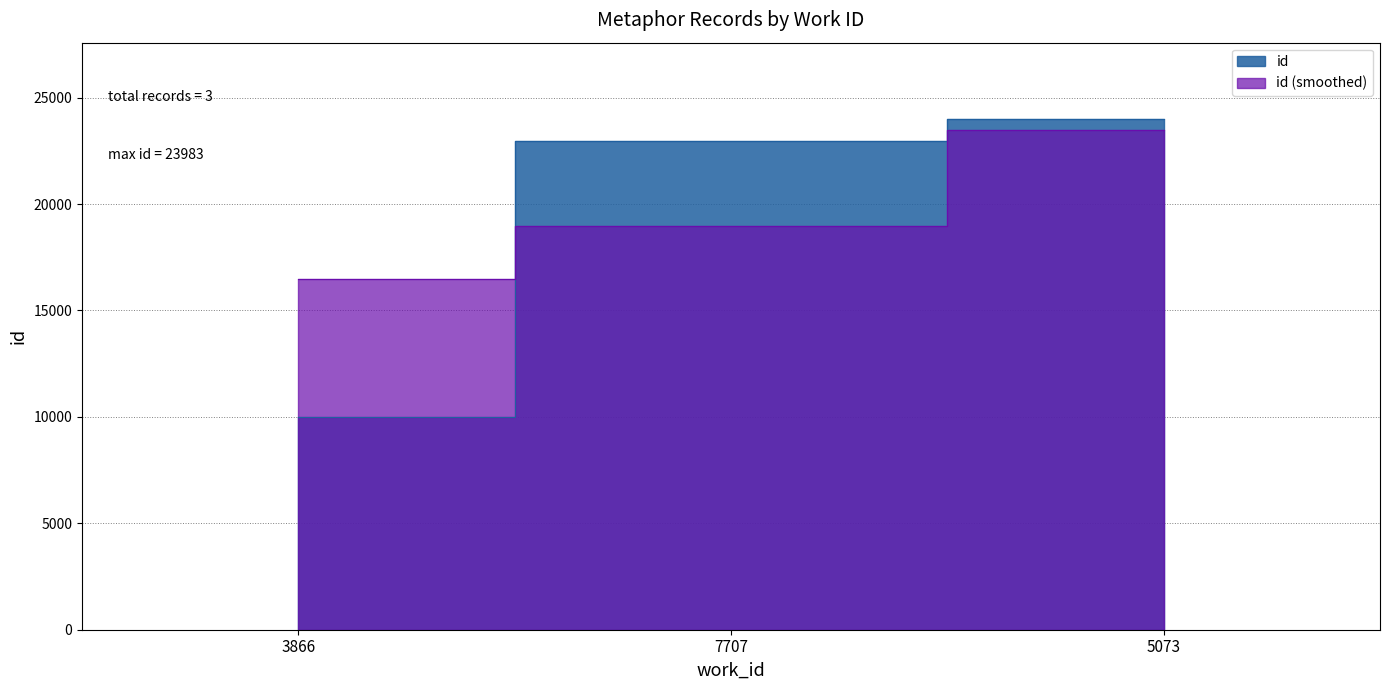

Is it true that the value at 3866 is 9993?

True